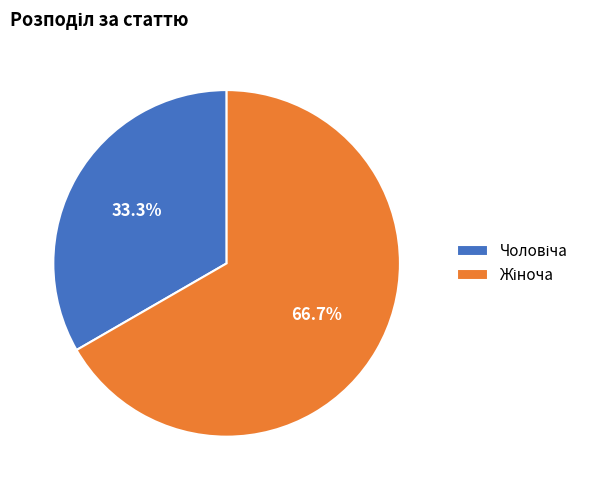

Is there any slice that represents more than half of the pie?

Yes